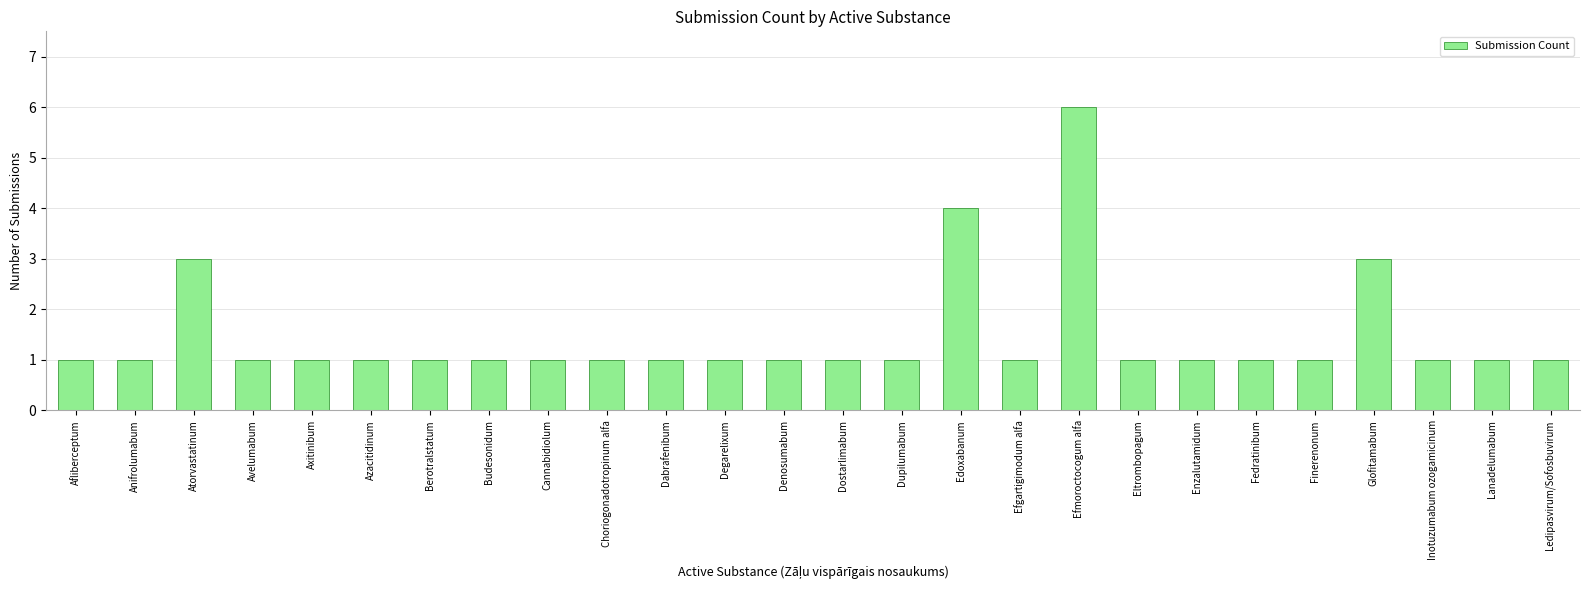

What is the label of the 4th bar from the left?

Avelumabum